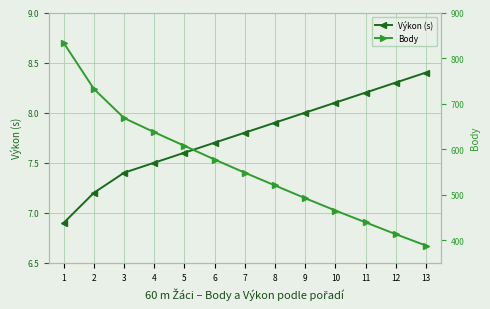

At how many categories does at least one series exceed 404?

12